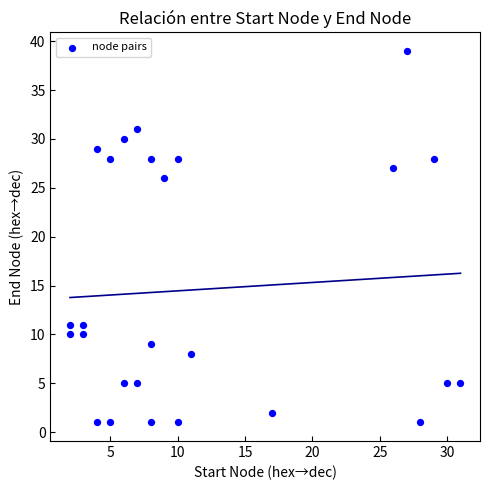

What is the range of Y values (max minus min)?

38